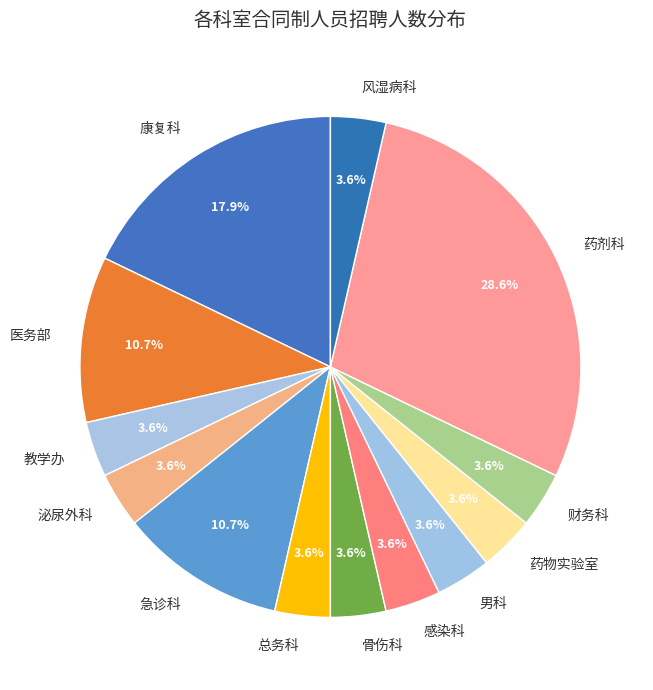

Which slice is the largest?

药剂科